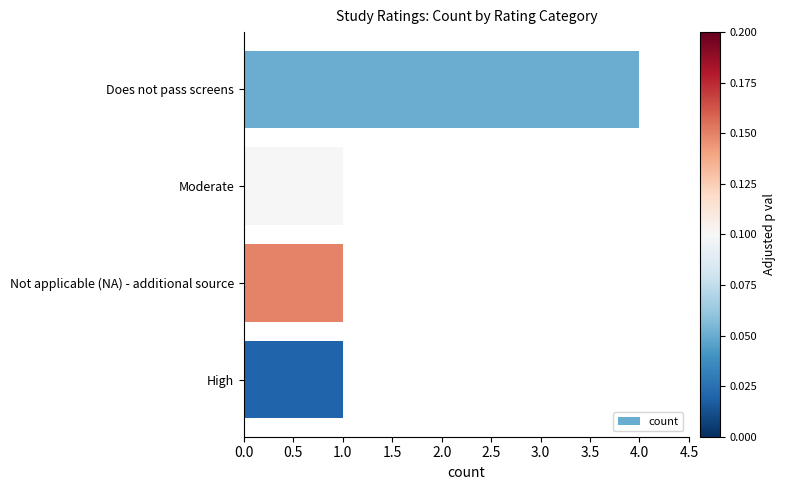

Between Not applicable (NA) - additional source and Does not pass screens, which is larger?

Does not pass screens